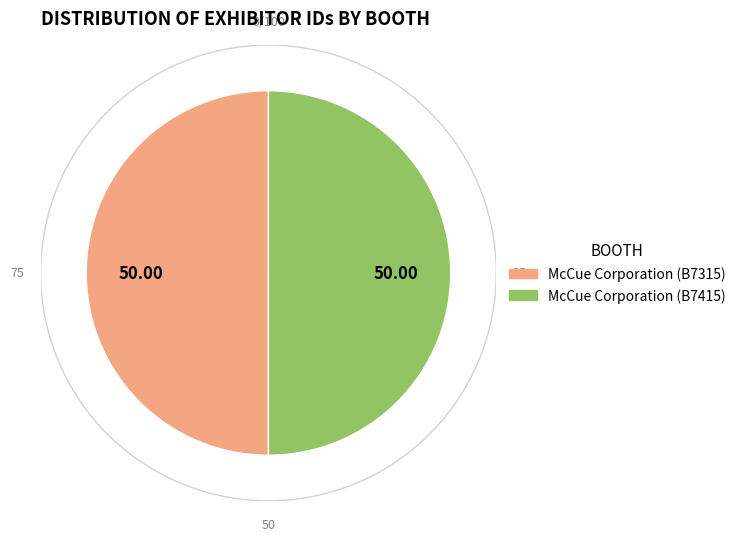

What is the ratio of the value at McCue Corporation (B7315) to the value at McCue Corporation (B7415)?

1.0